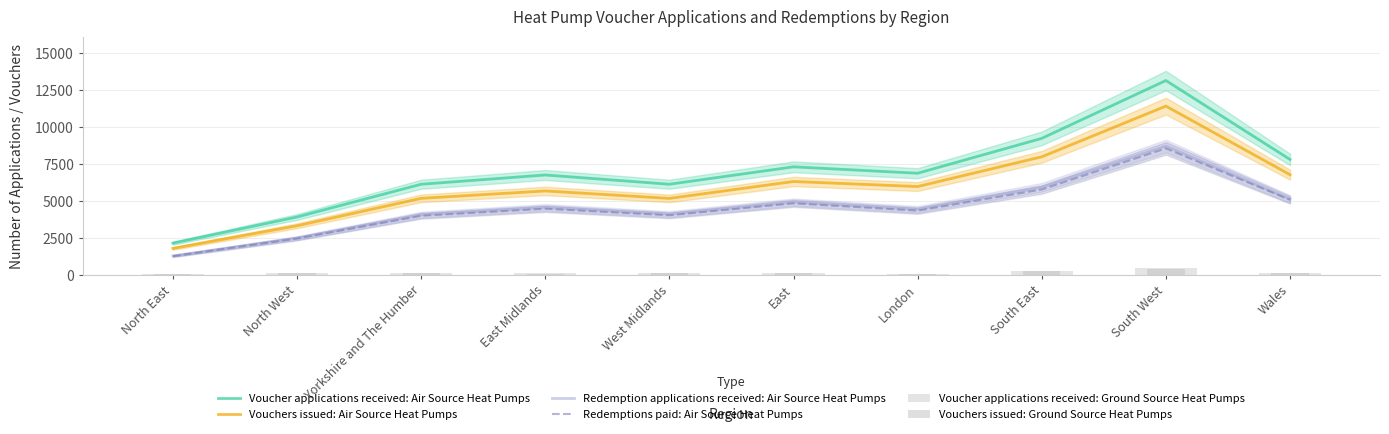

What position from the right is London?

4